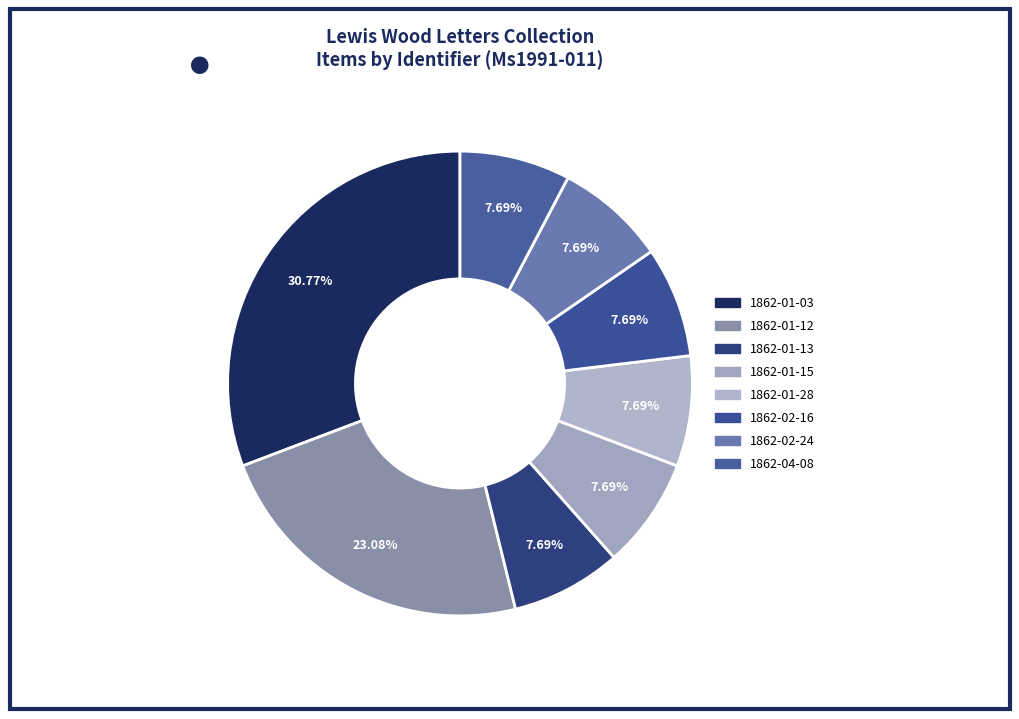

How many segments does this pie chart have?

8